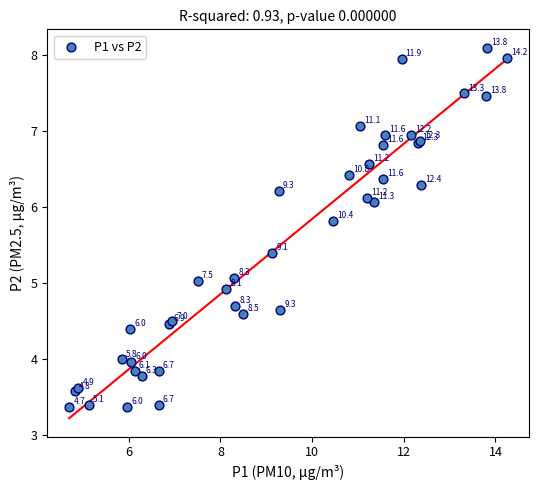

What Y value in the scatter plot is closest to 5?

5.0